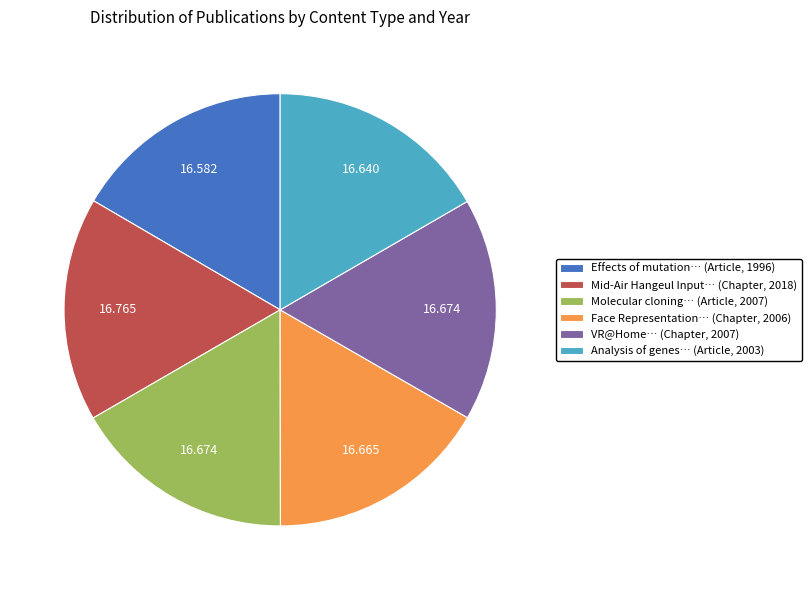

Is there any slice that represents more than half of the pie?

No